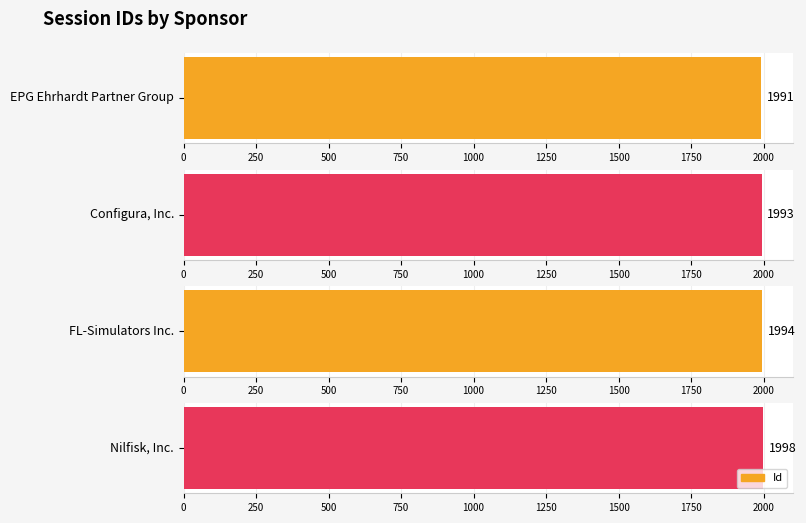

How many bars are there in total?

4